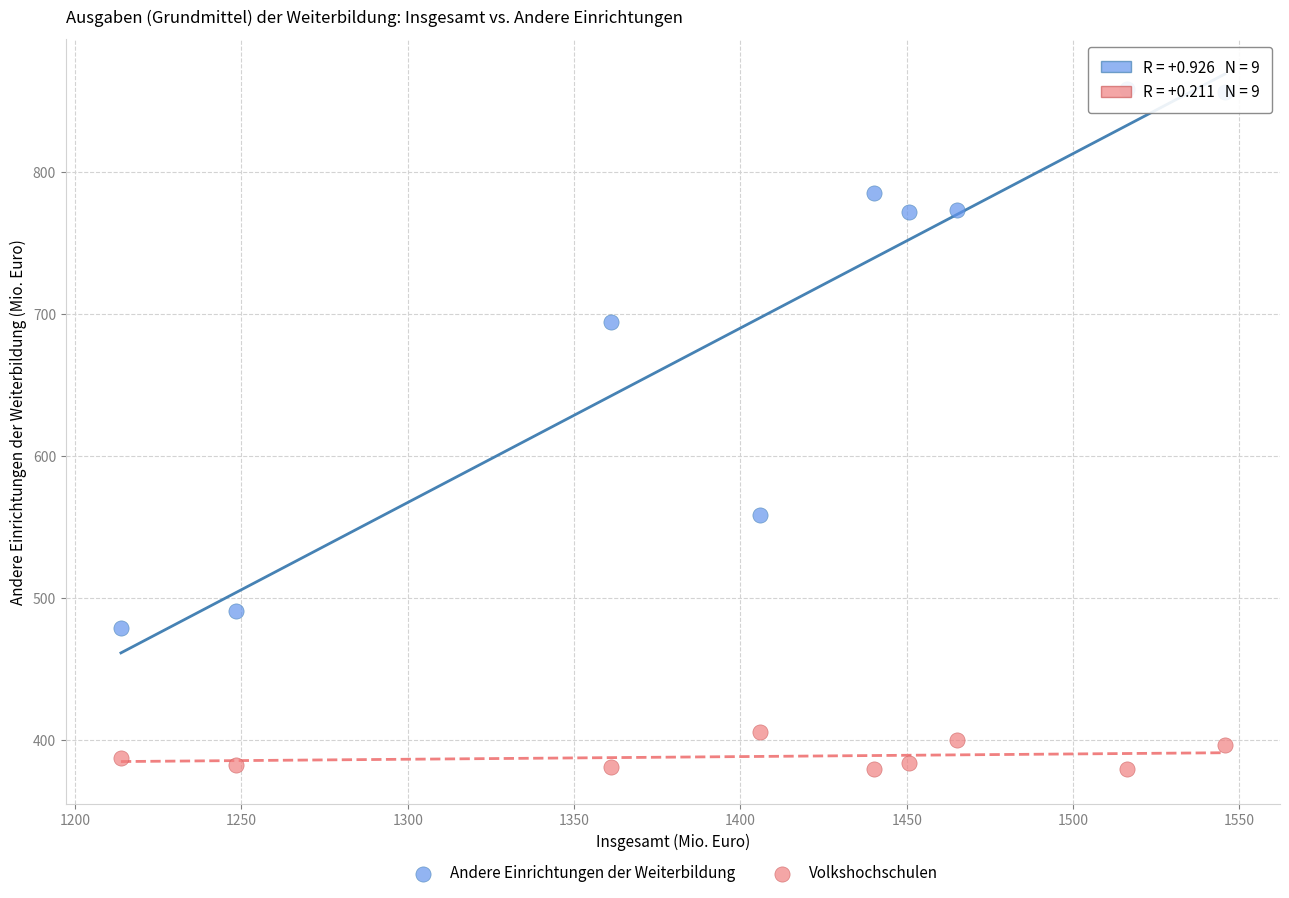

What is the X range (max minus min) for the scatter plot?

331.8